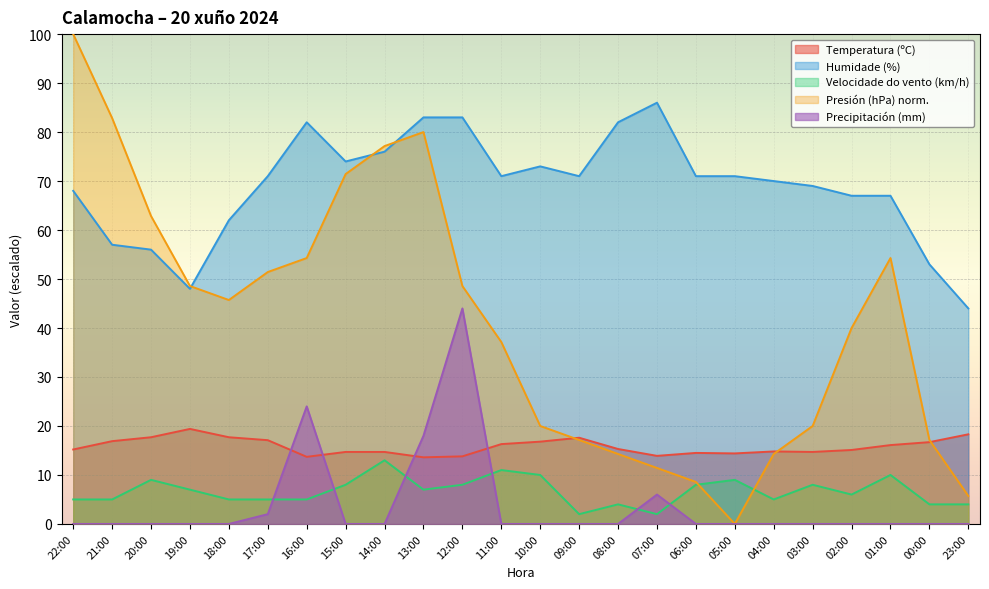

True or false: Velocidade do vento (km/h) has more than 0 interior local peaks.

True